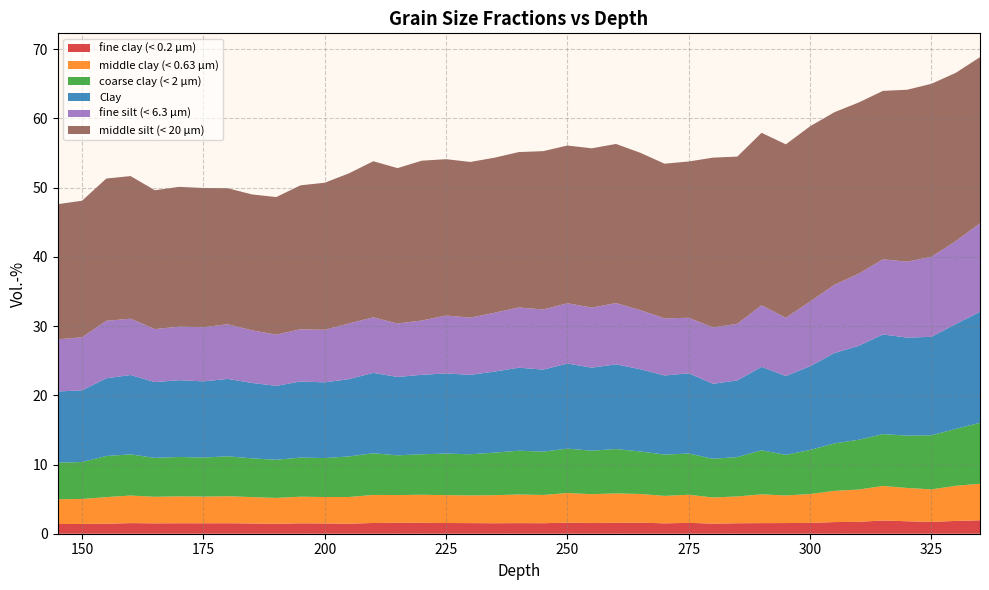

Reading left to right, transcribe all the data shown in this chart.

fine clay (< 0.2 µm): 1.4	1.4	1.4	1.5	1.5	1.5	1.5	1.5	1.5	1.4	1.5	1.5	1.5	1.5	1.6	1.6	1.5	1.5	1.5	1.5	1.5	1.6	1.6	1.6	1.6	1.5	1.6	1.5	1.5	1.5	1.5	1.6	1.7	1.7	1.9	1.8	1.7	1.9	1.9
middle clay (< 0.63 µm): 3.6	3.6	3.8	4.0	3.8	3.9	3.9	3.9	3.8	3.7	3.8	3.8	3.9	4.1	4.0	4.0	4.0	4.0	4.1	4.1	4.1	4.3	4.2	4.2	4.1	4.0	4.1	3.8	3.9	4.2	4.0	4.2	4.5	4.7	5.0	4.8	4.7	5.1	5.3
coarse clay (< 2 µm): 5.3	5.3	5.9	5.9	5.6	5.7	5.6	5.8	5.6	5.5	5.6	5.6	5.9	6.0	5.7	5.9	6.0	5.9	6.1	6.3	6.3	6.4	6.3	6.4	6.1	6.0	6.0	5.6	5.7	6.4	5.9	6.4	6.9	7.2	7.5	7.6	7.8	8.2	8.8
Clay: 10.3	10.4	11.2	11.5	11.0	11.1	11.0	11.2	10.9	10.7	11.0	10.9	11.2	11.6	11.3	11.5	11.6	11.5	11.7	12.0	11.9	12.3	12.0	12.2	11.9	11.4	11.6	10.8	11.1	12.1	11.4	12.1	13.0	13.6	14.4	14.2	14.2	15.1	16.0
fine silt (< 6.3 µm): 7.5	7.7	8.3	8.1	7.7	7.7	7.8	7.9	7.6	7.4	7.5	7.6	8.1	8.0	7.7	7.8	8.4	8.3	8.5	8.7	8.7	8.7	8.7	8.8	8.5	8.3	8.0	8.1	8.2	8.9	8.4	9.3	9.9	10.4	10.9	11.0	11.6	12.0	12.8
middle silt (< 20 µm): 19.5	19.7	20.6	20.6	20.1	20.2	20.1	19.6	19.6	19.9	20.8	21.2	21.7	22.6	22.5	23.1	22.6	22.5	22.4	22.5	22.9	22.8	23.0	23.0	22.7	22.3	22.6	24.5	24.2	24.9	25.1	25.3	24.9	24.7	24.3	24.8	25.0	24.3	24.0